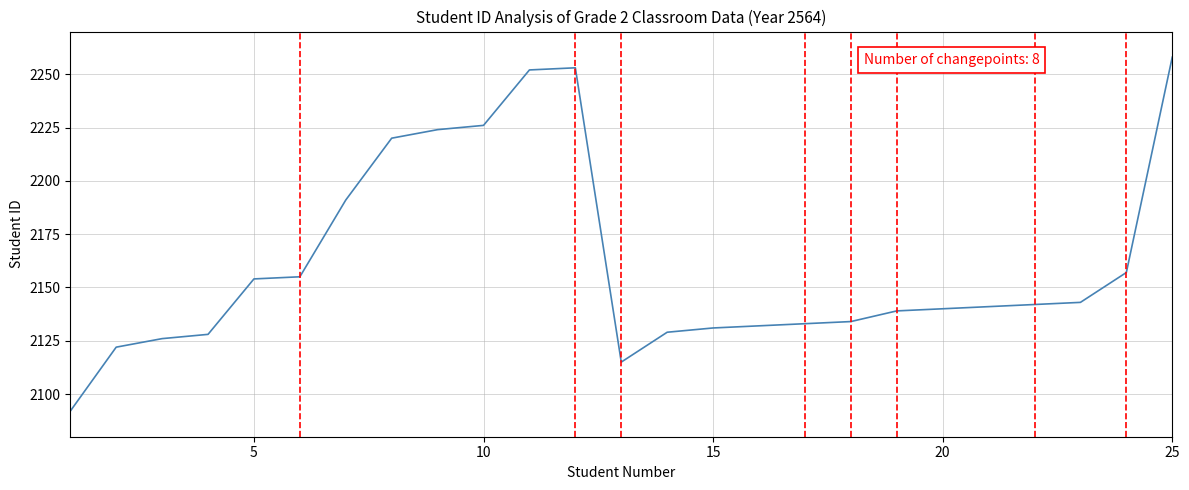

What is the difference between the maximum and minimum values?

166